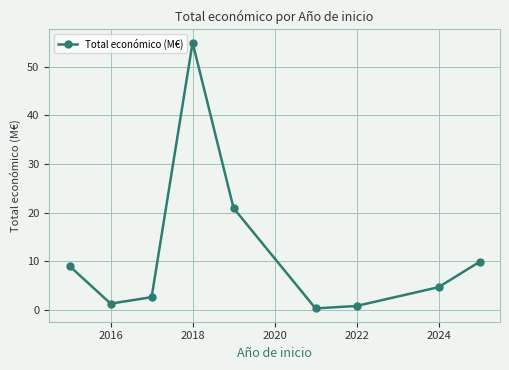

What is the sum of all values?

104.4